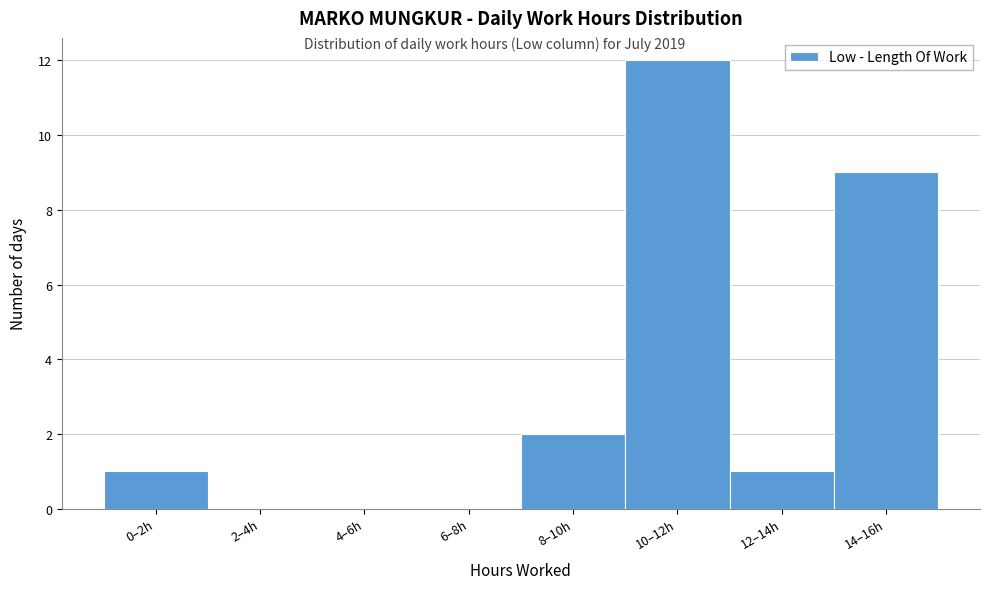

Reading left to right, extract all data points from this chart.

0–2h=1	2–4h=0	4–6h=0	6–8h=0	8–10h=2	10–12h=12	12–14h=1	14–16h=9